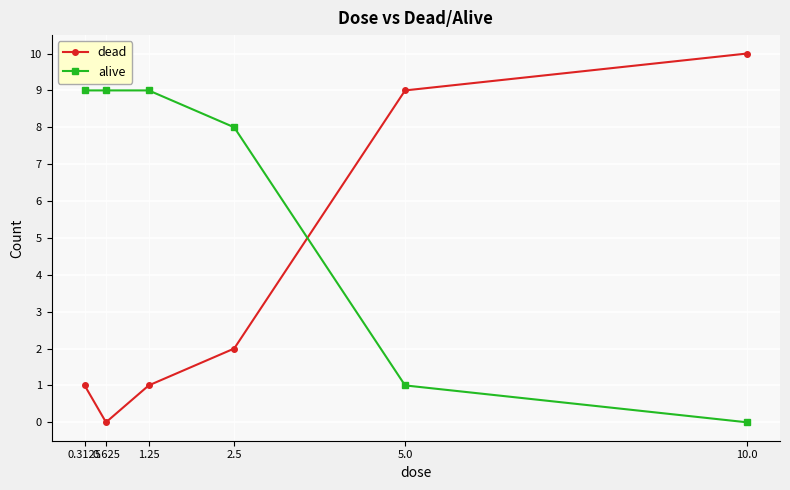

Reading left to right, list all the values displayed in this chart.

dead: 1	0	1	2	9	10
alive: 9	9	9	8	1	0